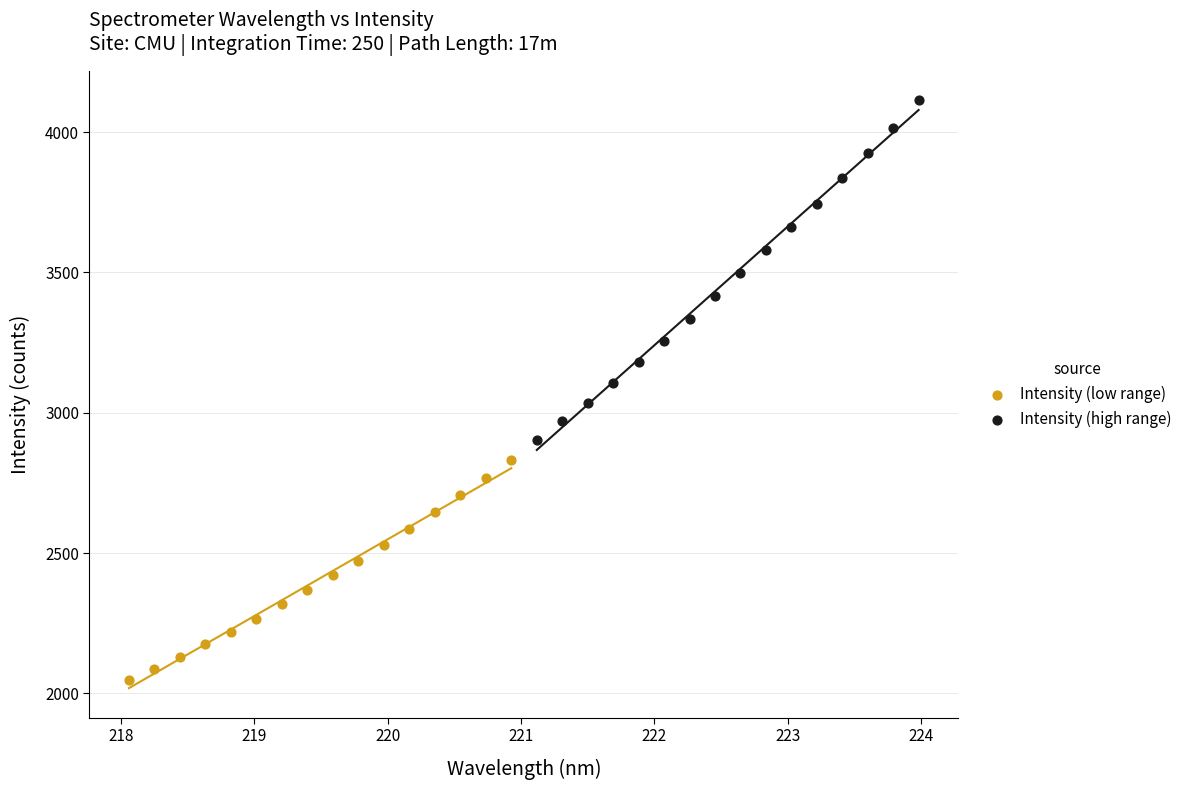

What are all the series names shown in the legend?

Intensity (low range), Intensity (high range)